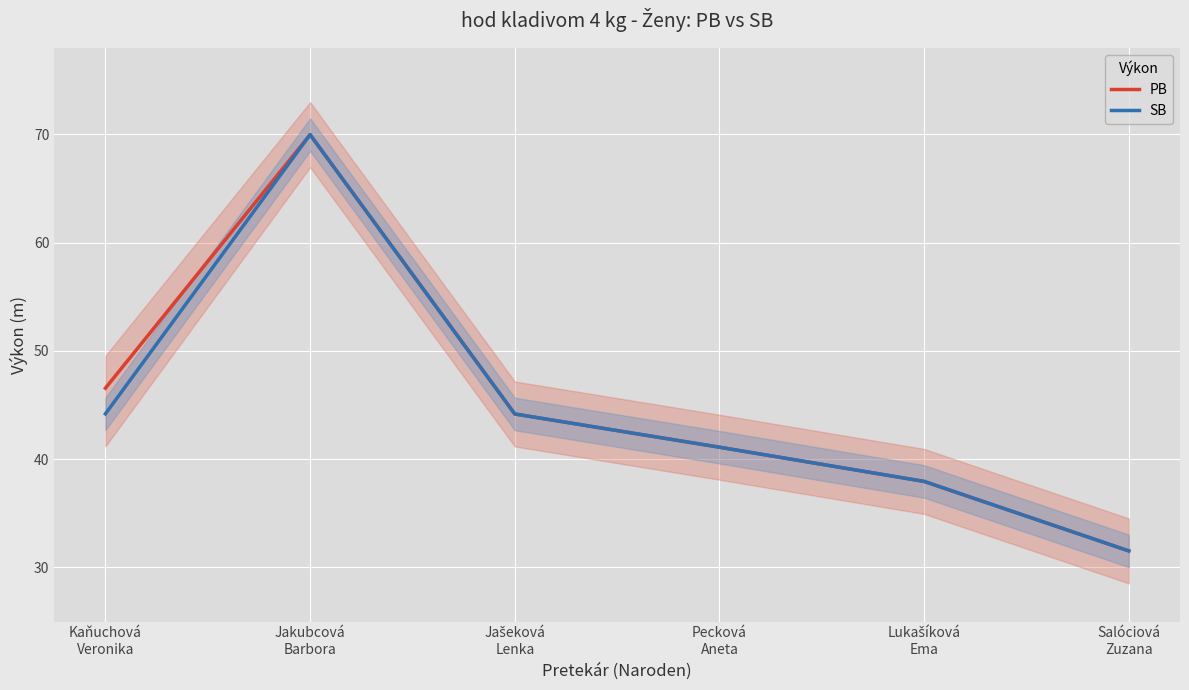

What is the difference between the second highest and minimum values in the SB series?

12.7